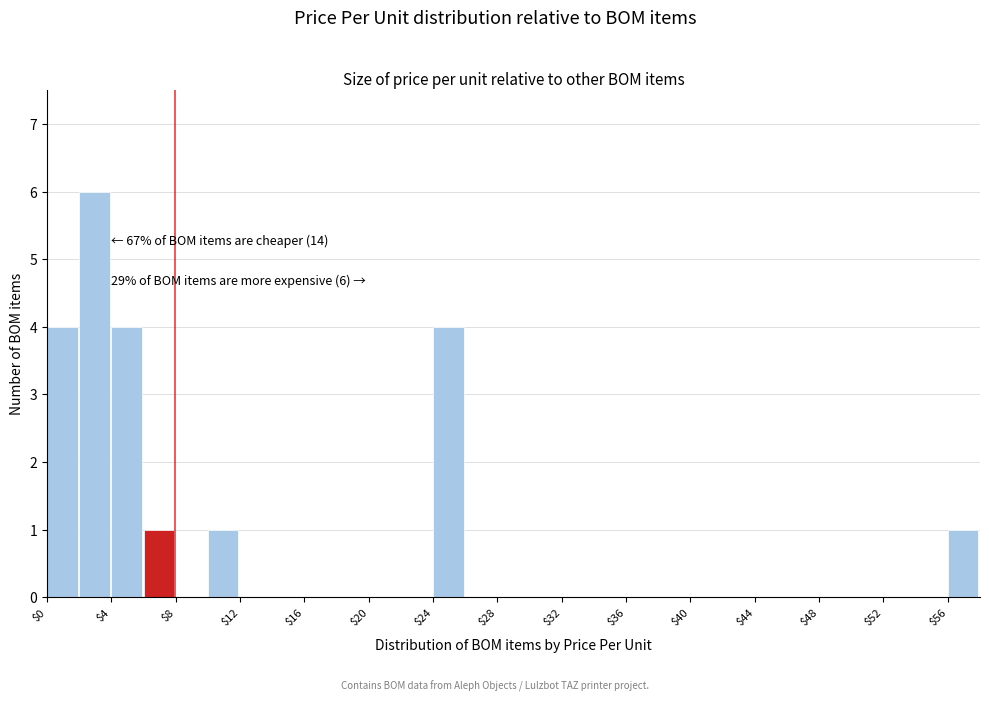

Which range on the x-axis has the tallest bar?

2 to 4